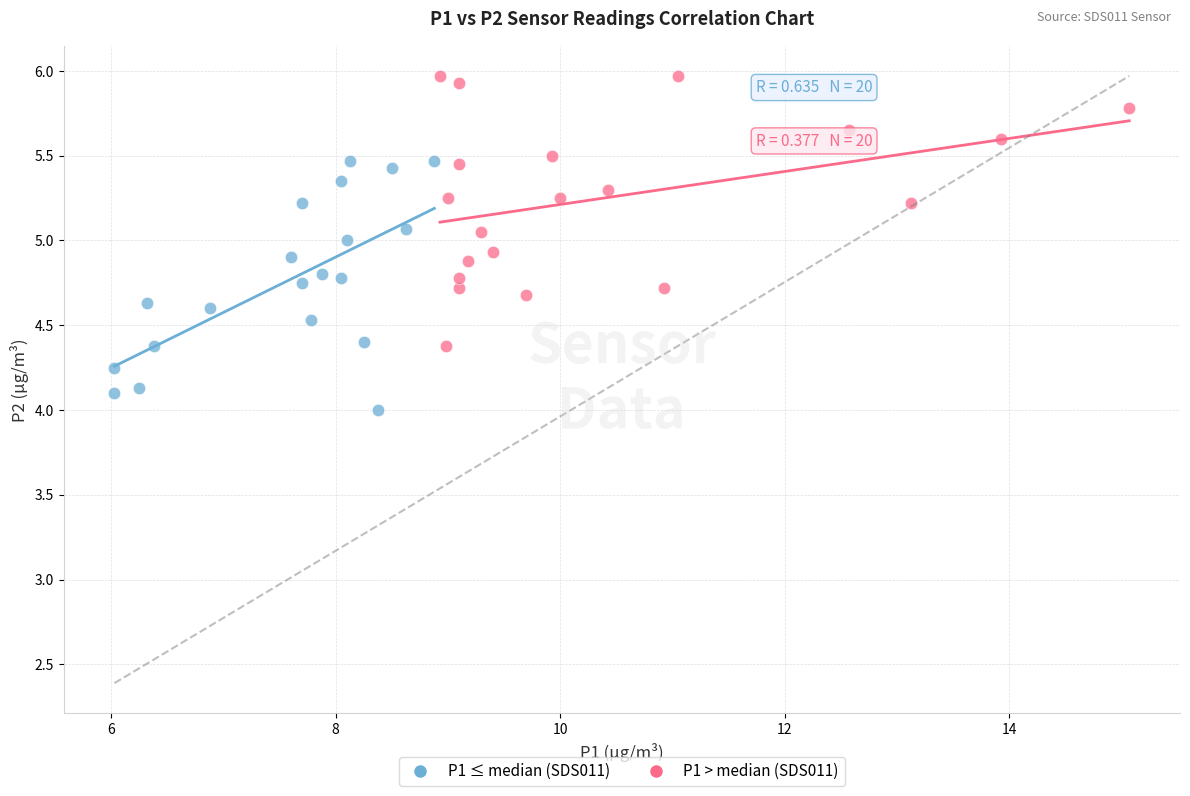

Which series contains the lowest Y value?

P1 ≤ median (SDS011)